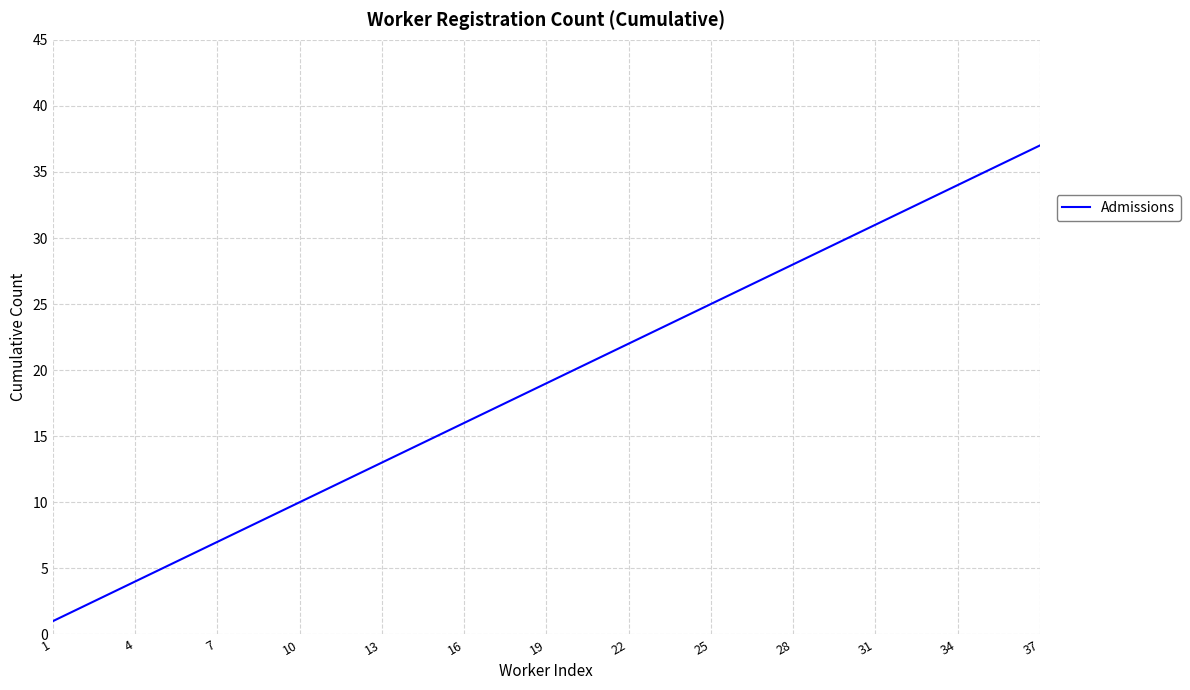

True or false: the data has more than 1 interior local peaks.

False